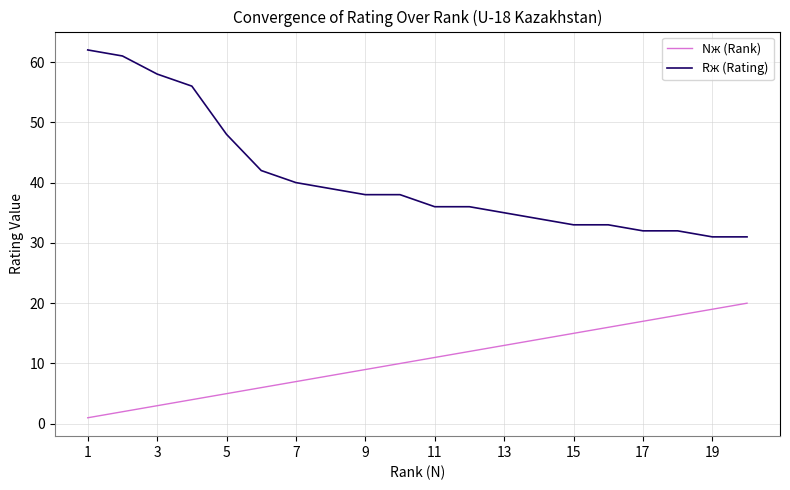

Which series has the largest total across all categories?

Rж (Rating)